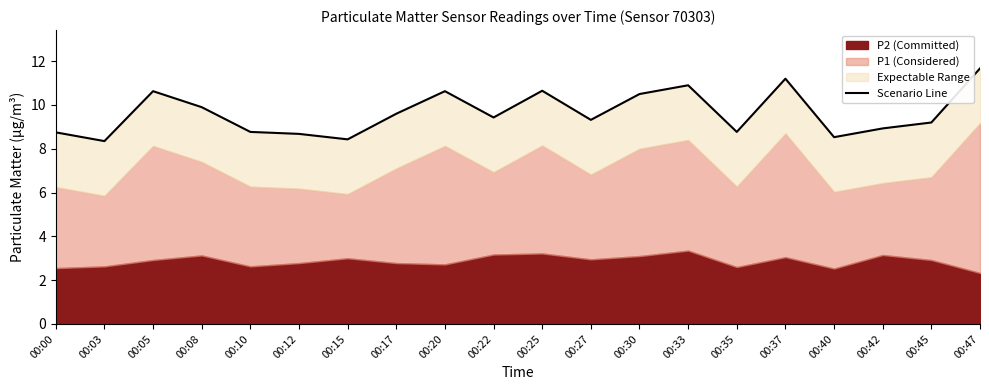

Reading right to left, transcribe all the data shown in this chart.

11.7	9.2	8.9	8.5	11.2	8.8	10.9	10.5	9.3	10.7	9.4	10.6	9.6	8.4	8.7	8.8	9.9	10.6	8.3	8.8